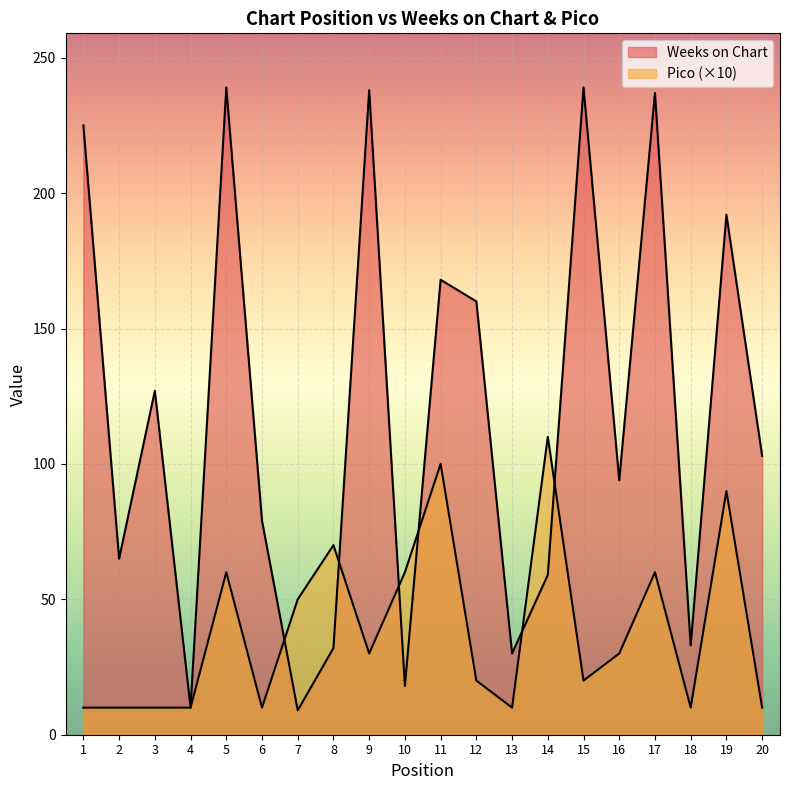

Is it true that Weeks on Chart equals 239 at 5?

True